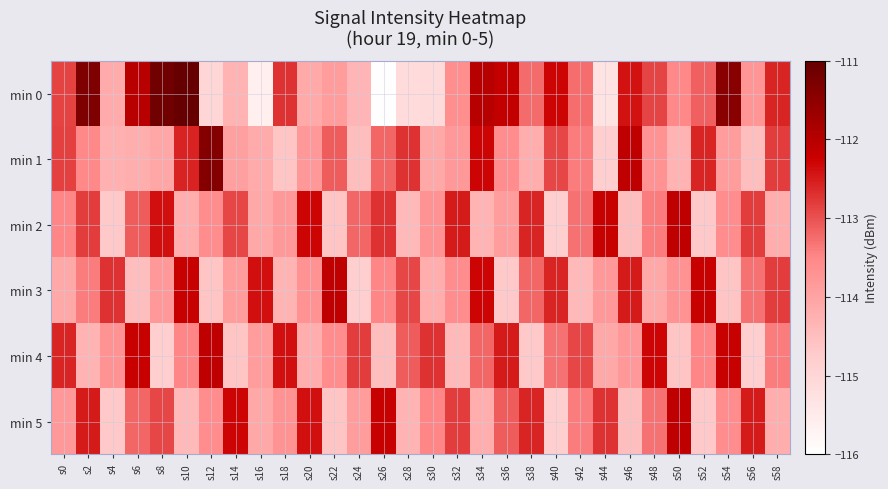

Which series has the widest spread of values?

min 0